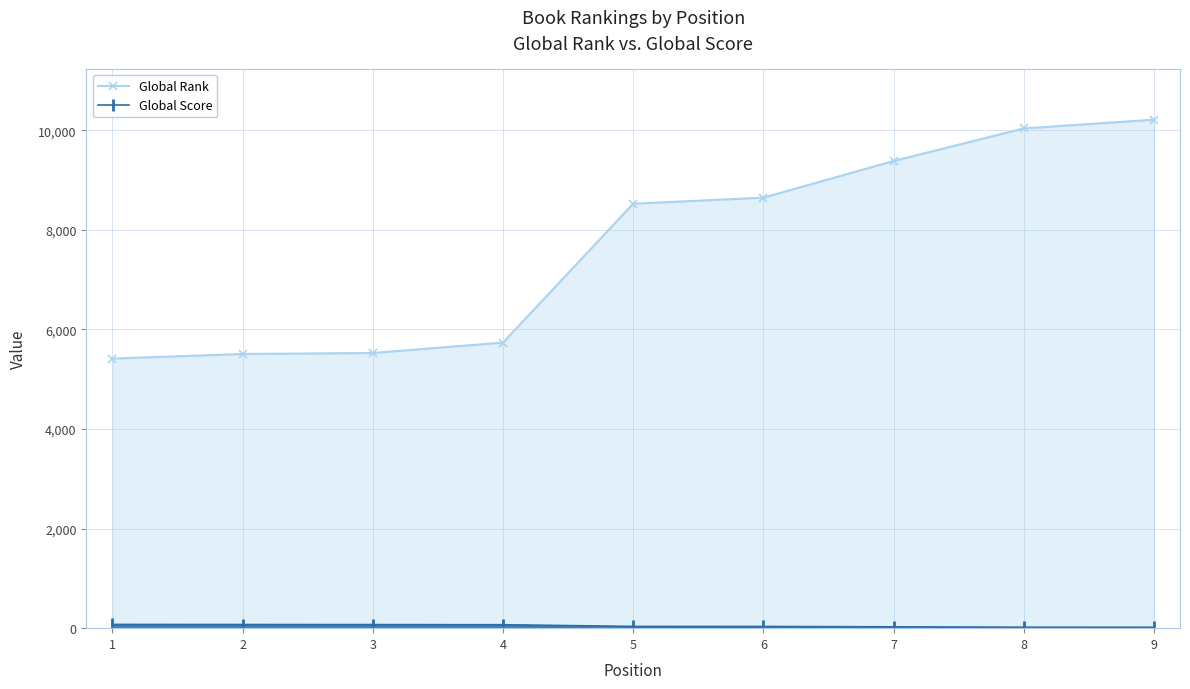

True or false: Global Score has a value of 37 at 7.

False